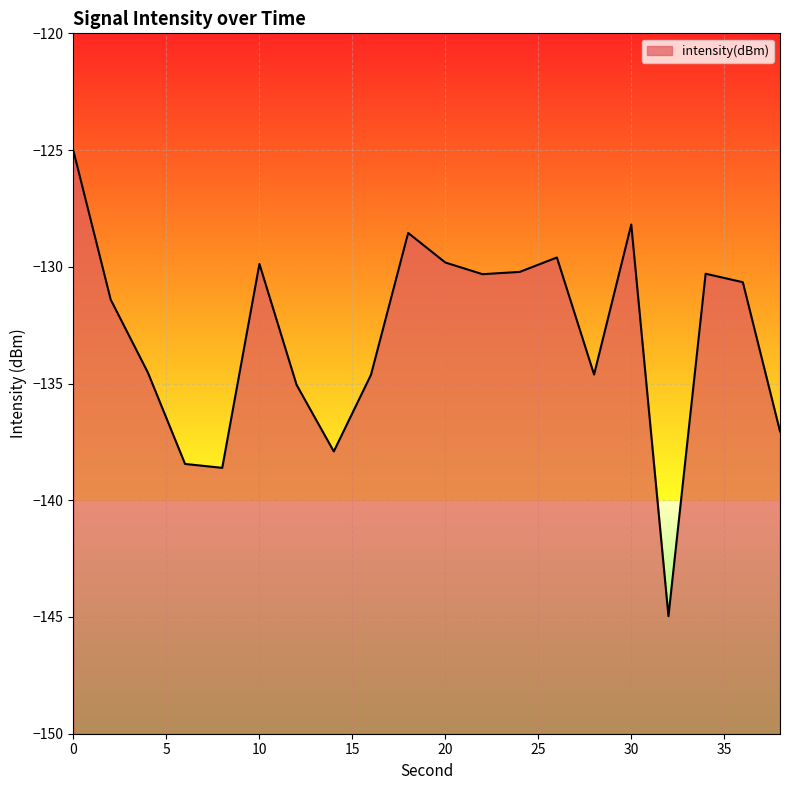

Which has a higher value, 8 or 24?

24